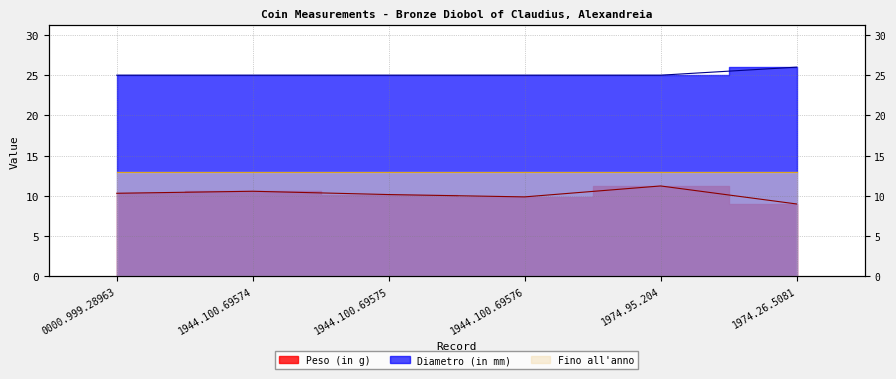

Which series has the widest spread of values?

Peso (in g)